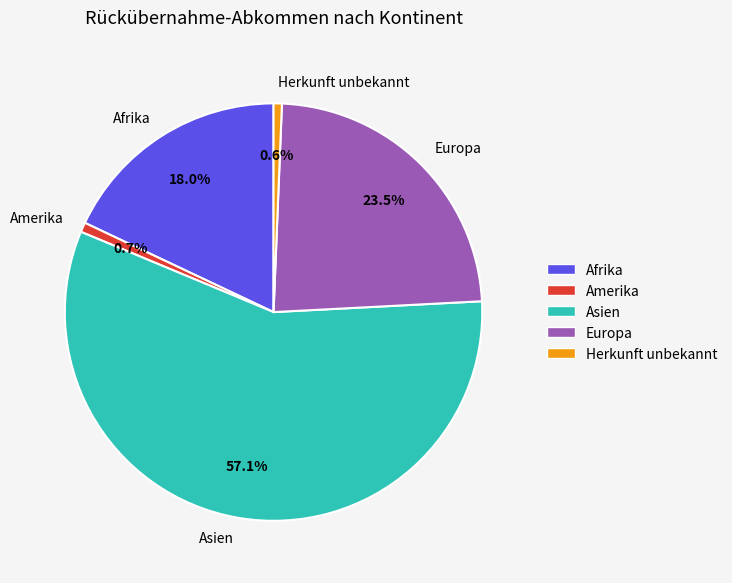

Between Asien and Europa, which is larger?

Asien